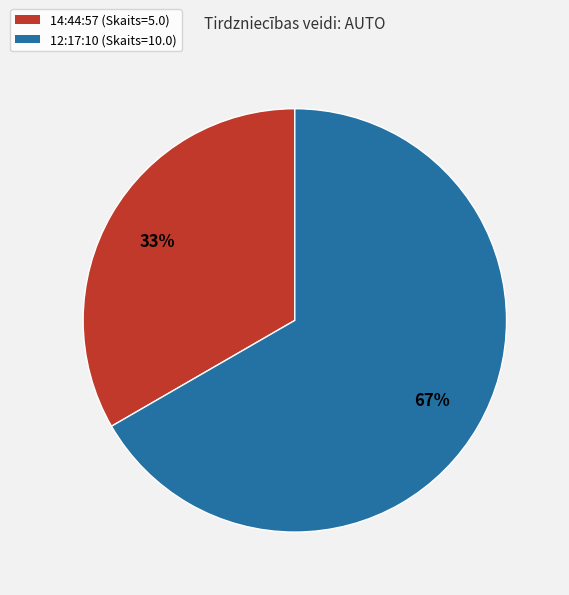

Which has a higher value, 12:17:10 or 14:44:57?

12:17:10